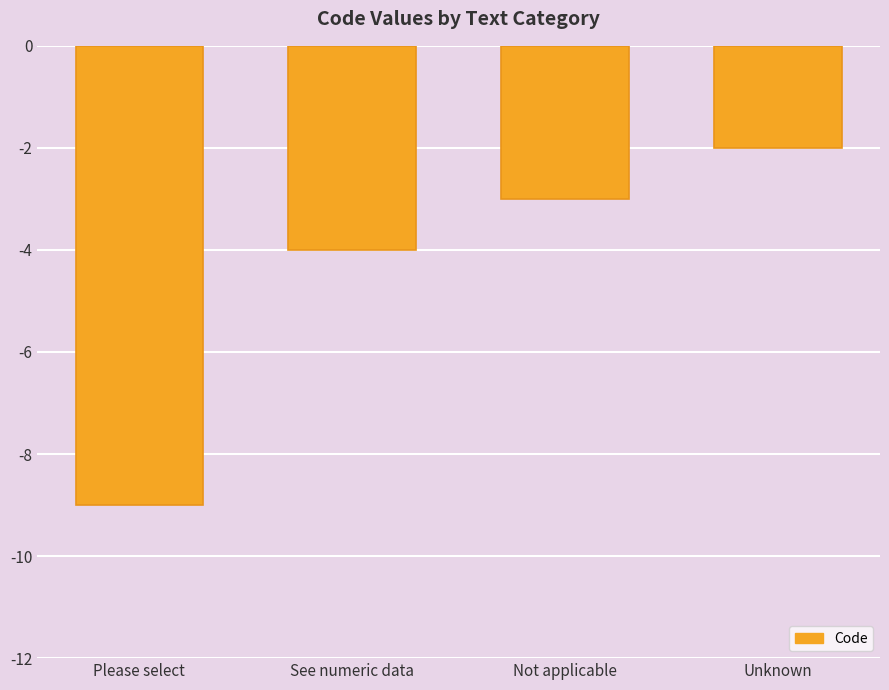

Read the value at See numeric data.

-4